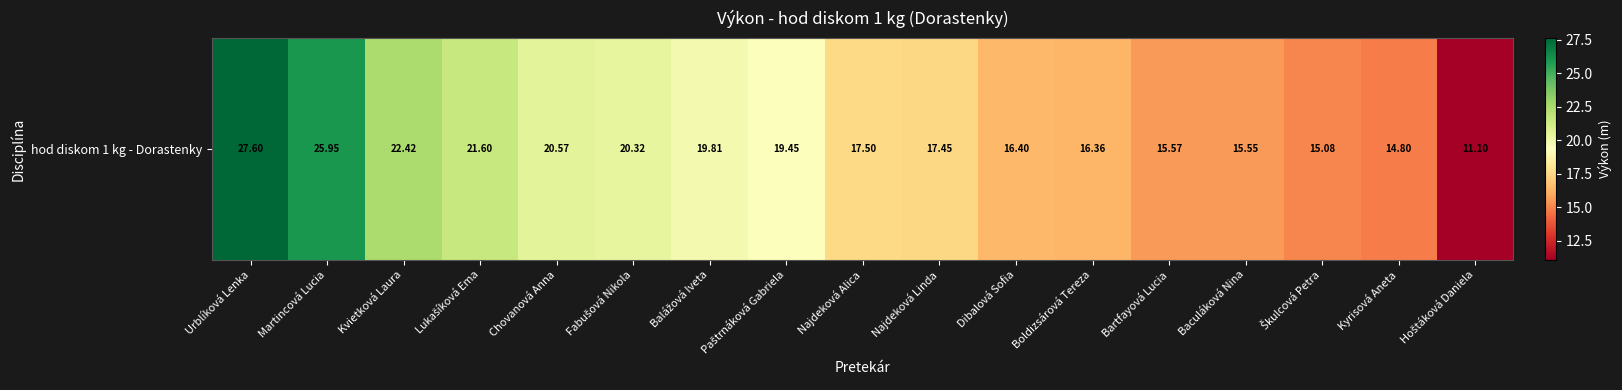

Is it true that the value at Baculáková Nina is 7.2?

False